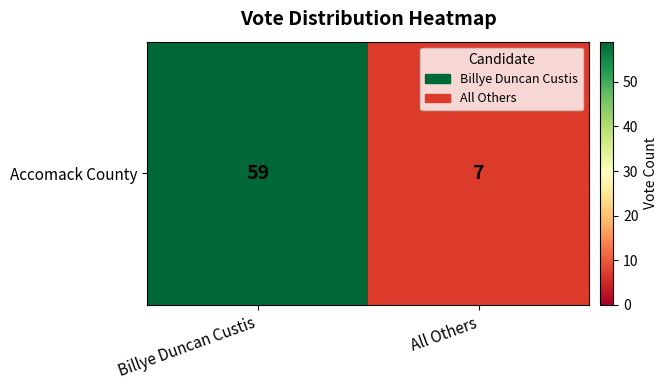

Which has a higher value, All Others or Billye Duncan Custis?

Billye Duncan Custis